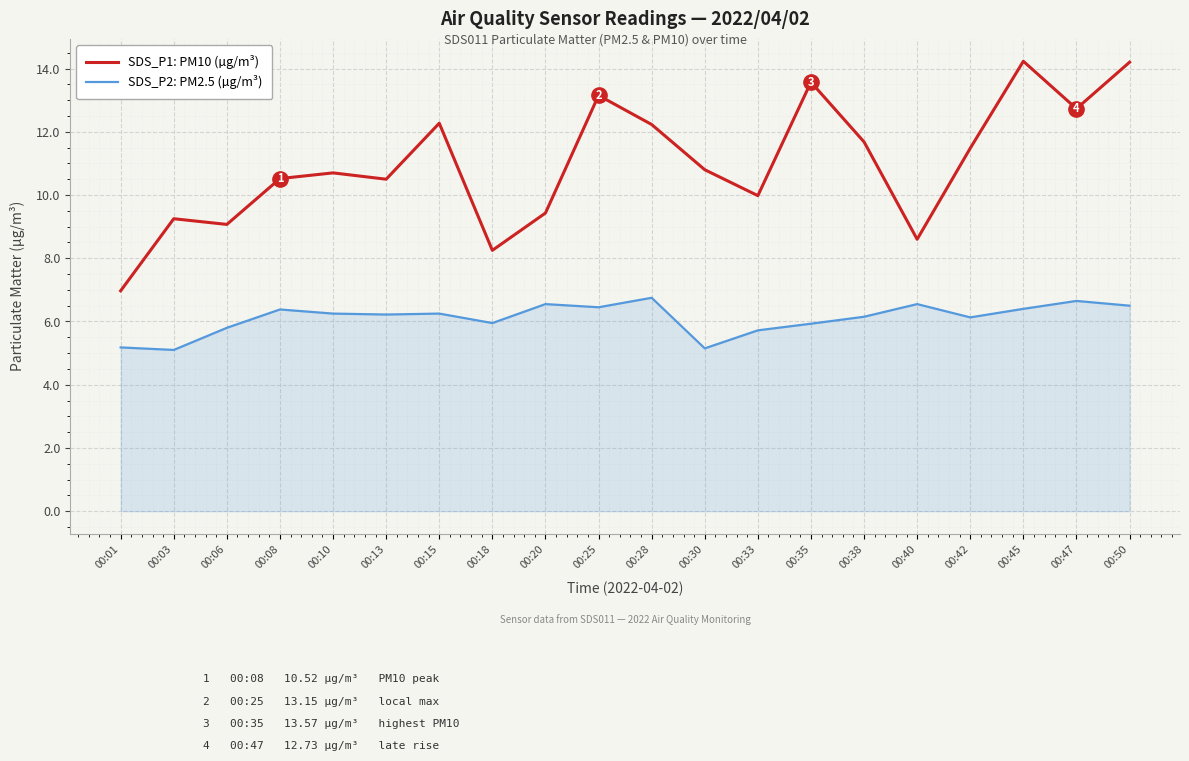

Which series has the largest total across all categories?

SDS_P1: PM10 (µg/m³)